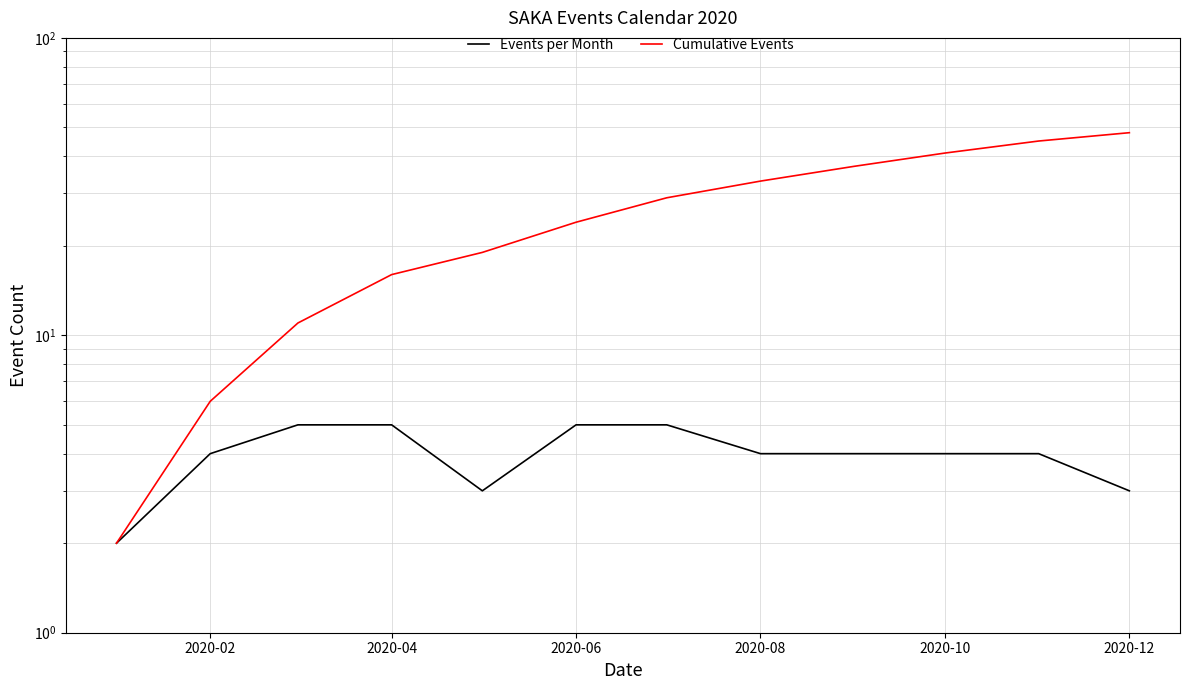

True or false: Cumulative Events has a value of 1 at 2020-02.

False